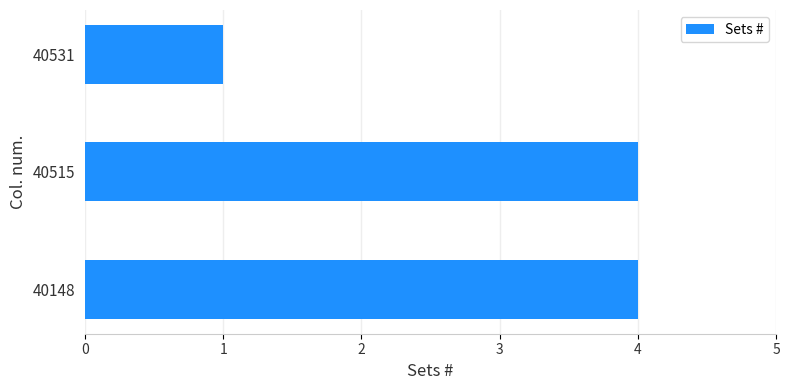

Where is the data nearest to the value 2?

40531